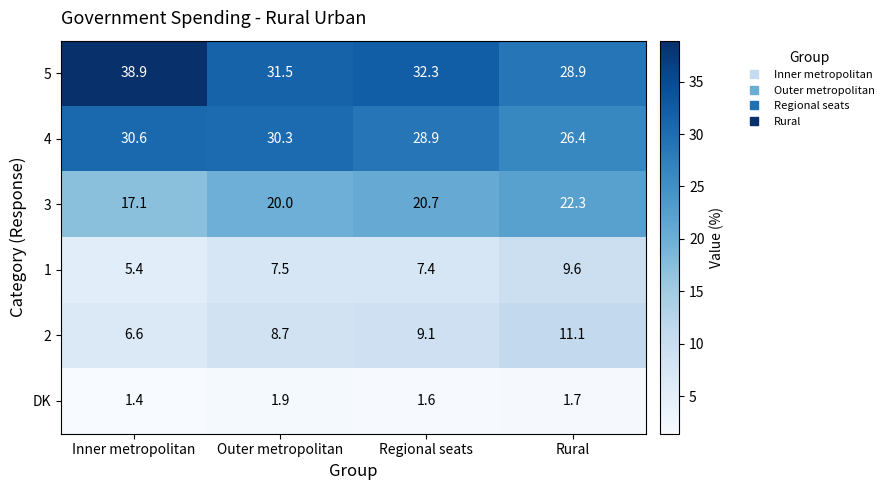

What is the highest value of the 3 series?

22.3